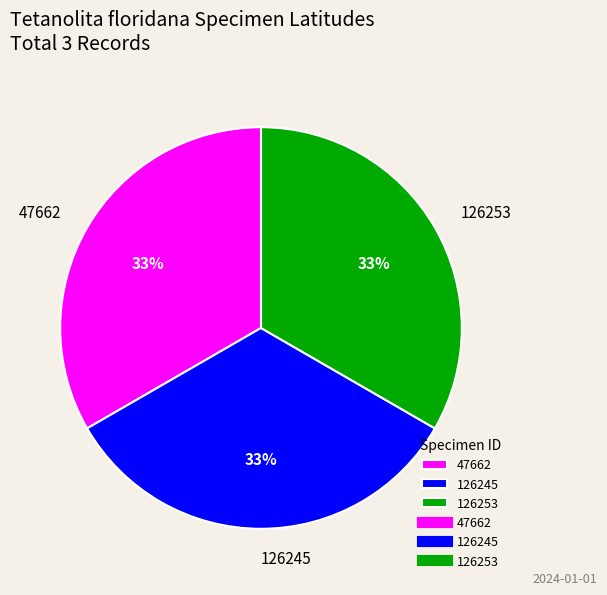

Approximately how many times larger is the value at 47662 compared to 126245?

1.0